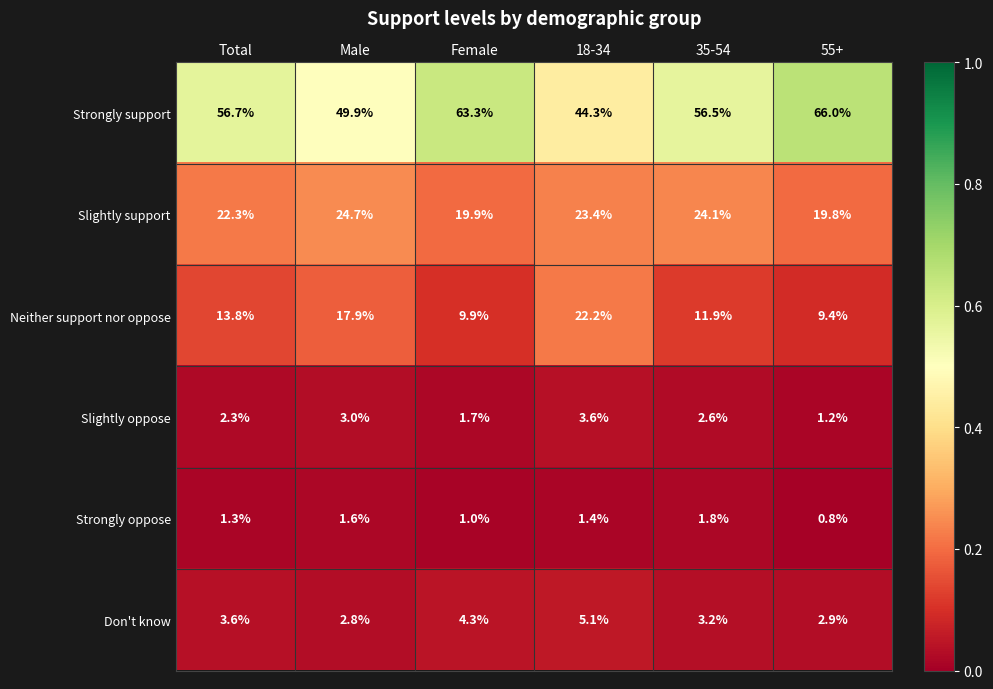

Which label corresponds to the smallest value in the chart?

55+